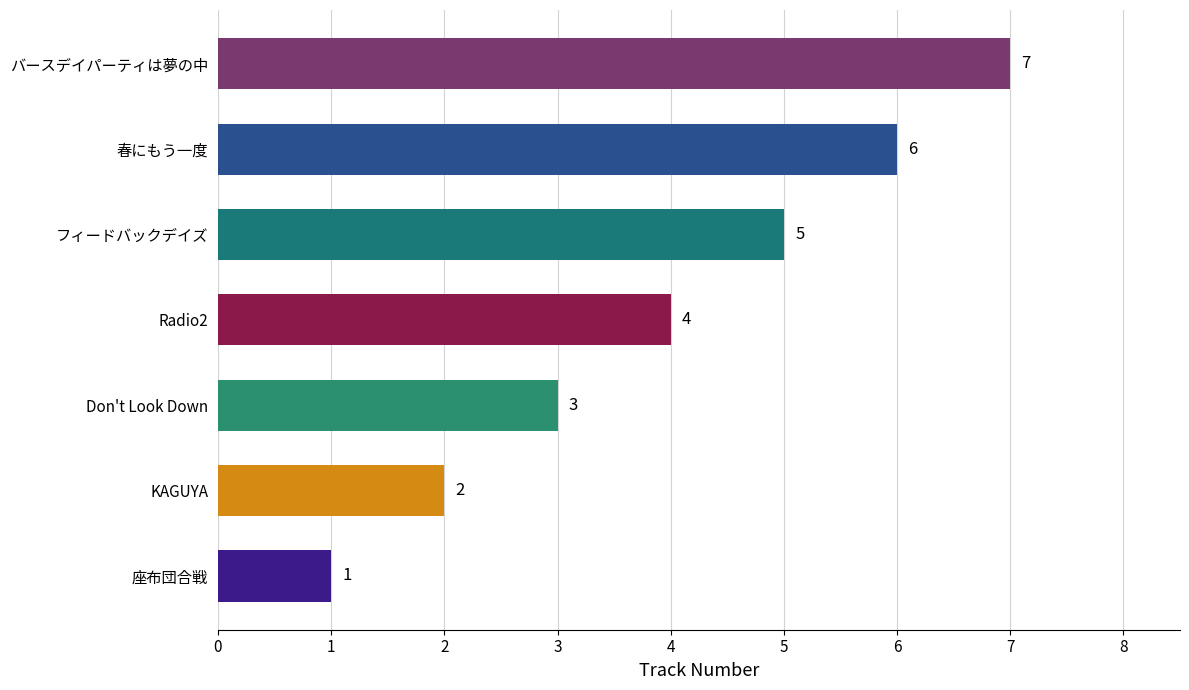

True or false: the data shows 2 at KAGUYA.

True